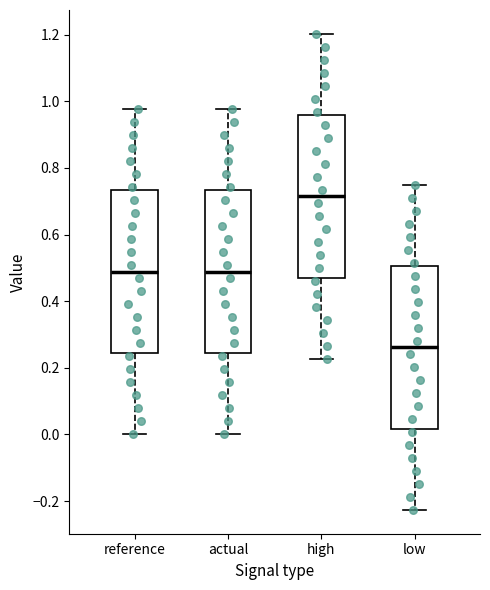

Reading left to right, transcribe this box plot: for each box, give where its median line is, the range the box spans, and where its two whiskers end, as read against the y-axis. The values are not printed on the chart, so give them approximately, as read against the axis.

reference: median 0.48, box 0.24 to 0.74, whiskers 0.00 to 0.98
actual: median 0.48, box 0.24 to 0.74, whiskers 0.00 to 0.98
high: median 0.72, box 0.48 to 0.96, whiskers 0.22 to 1.20
low: median 0.26, box 0.02 to 0.50, whiskers -0.22 to 0.76